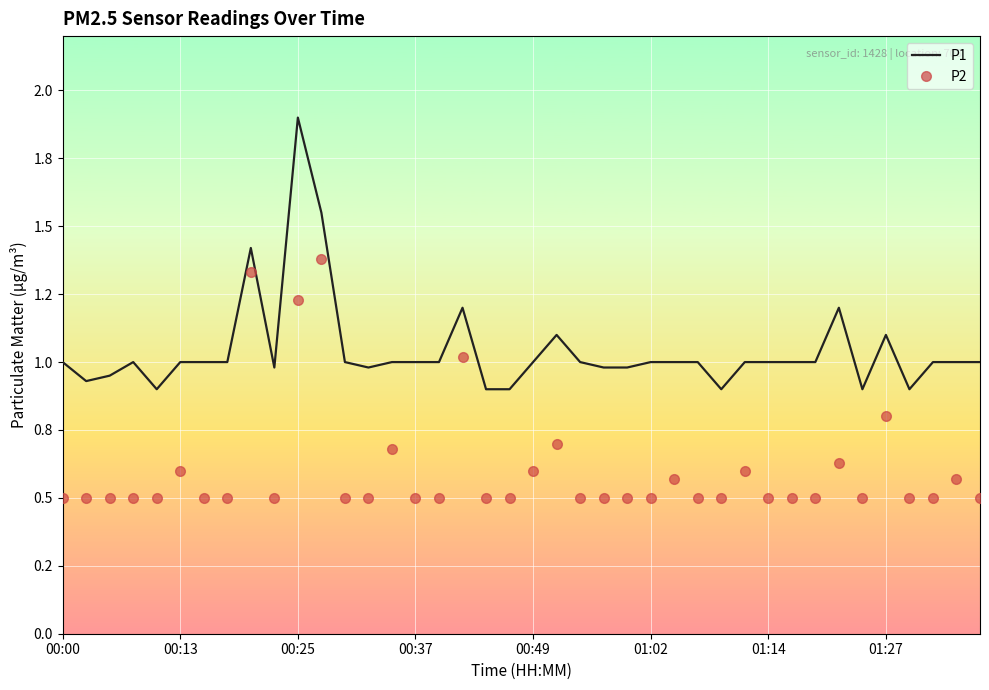

Which series has the widest spread of values?

P1